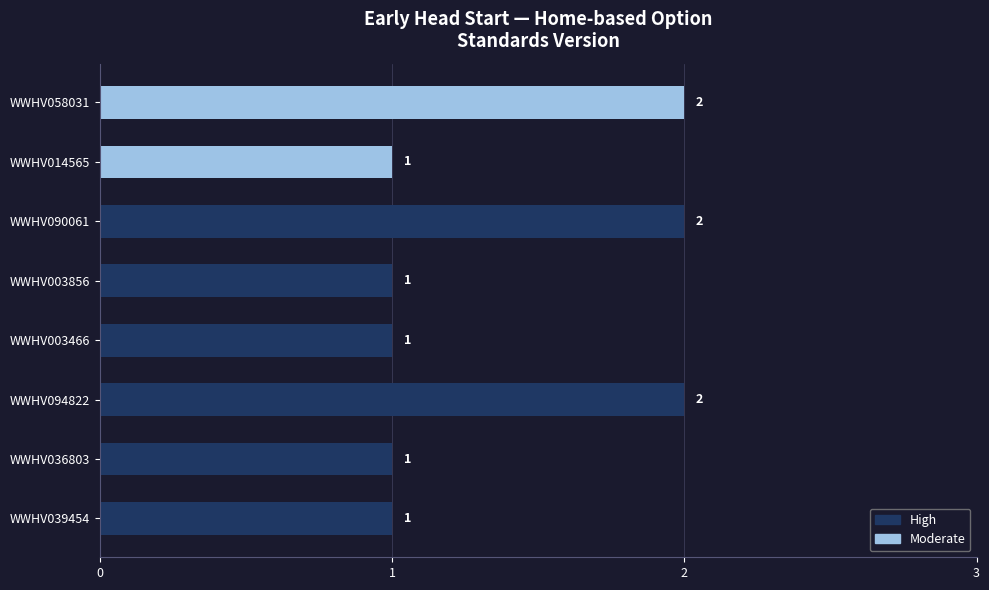

What is the sum of all Moderate values?

3